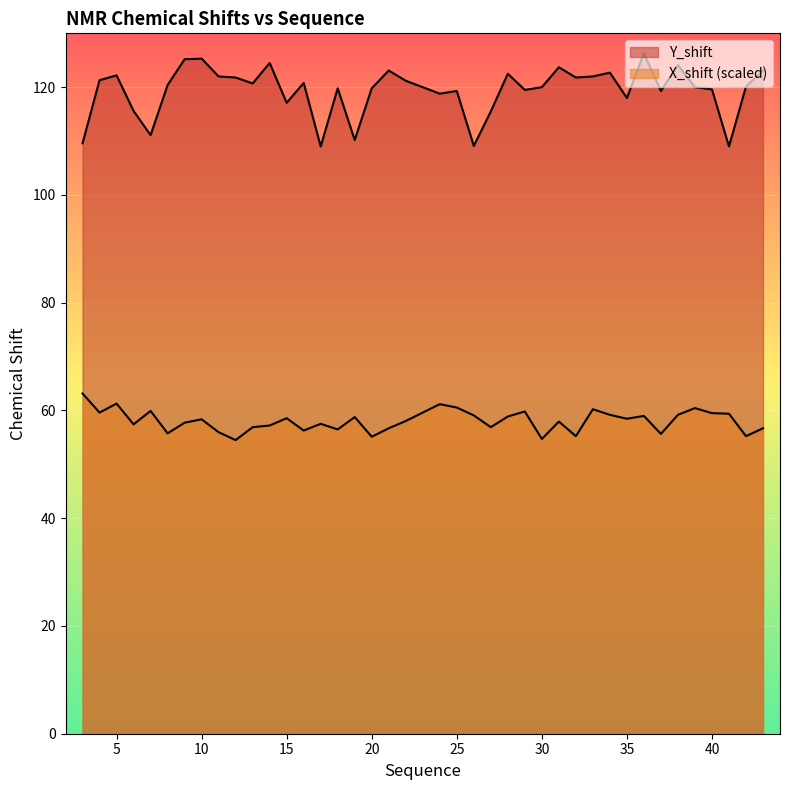

What is the total value across all series at 13?

177.6